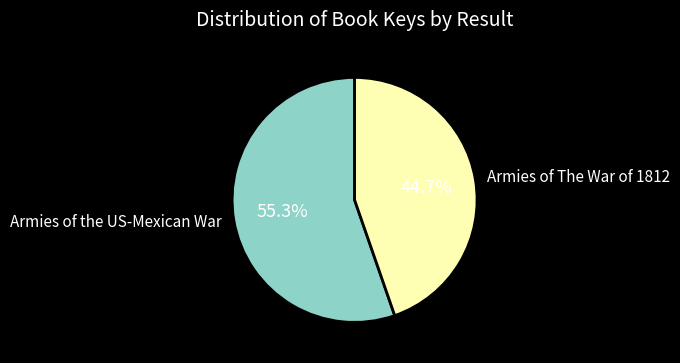

To the nearest percent, what is the average slice percentage?

50%